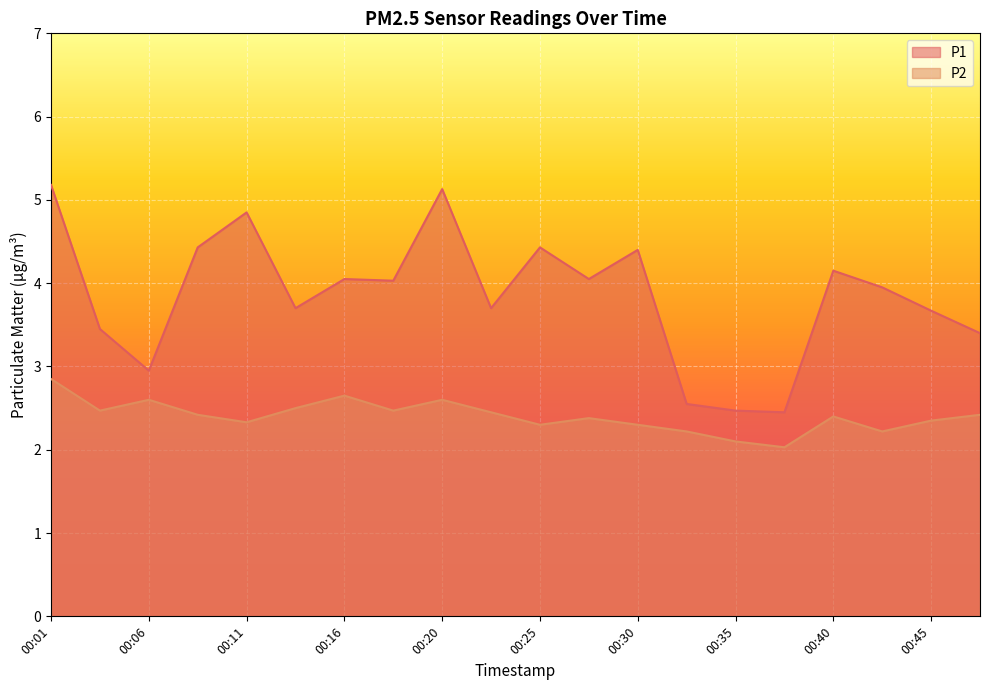

Is the value of P1 at 00:47 greater than the value of P2 at 00:11?

Yes